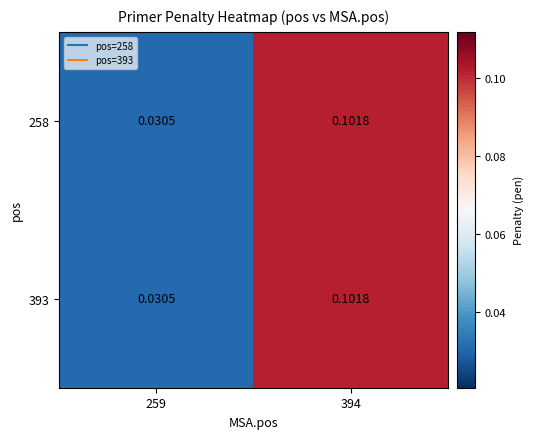

Is the value of 258 at 259 greater than the value of 393 at 394?

No